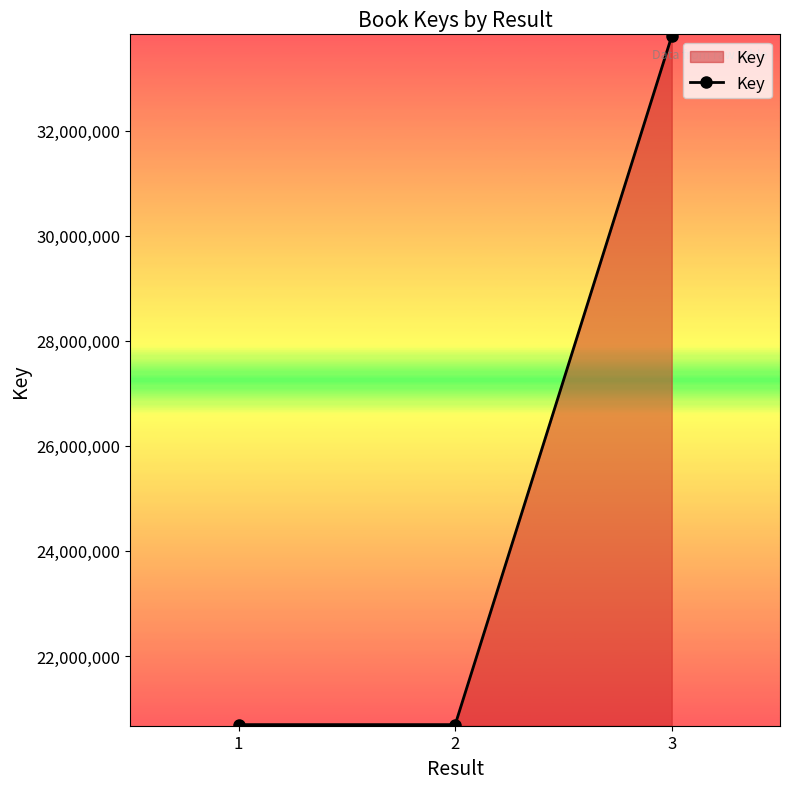

What is the value of the 2nd point from the left?

20692221